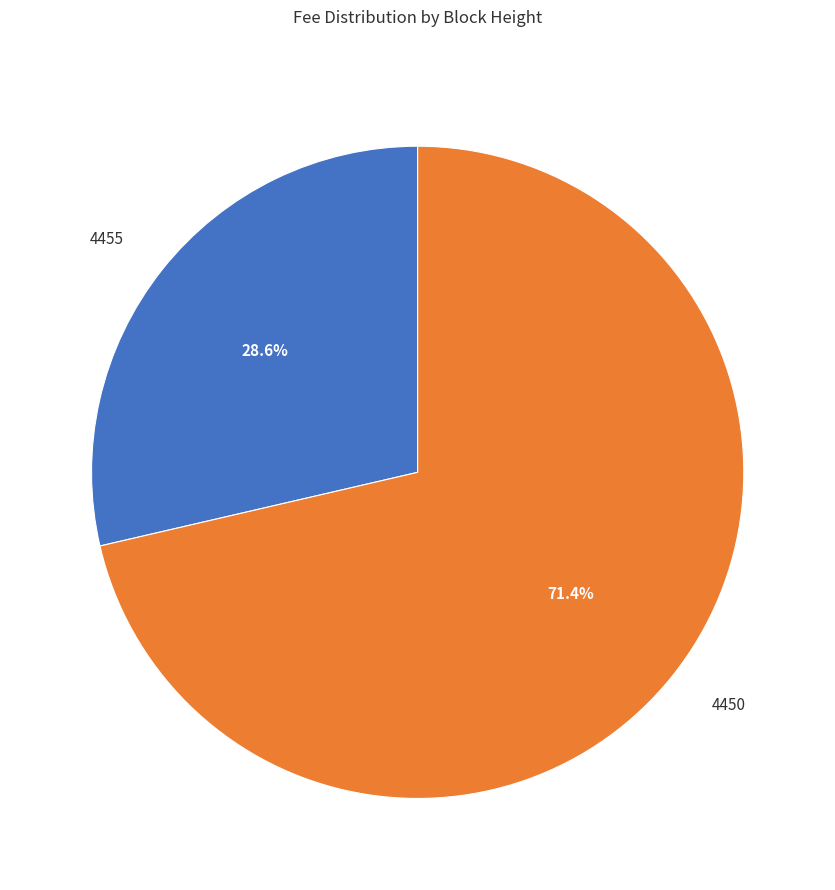

To the nearest percent, what is the difference between the largest and smallest slice percentages?

43%